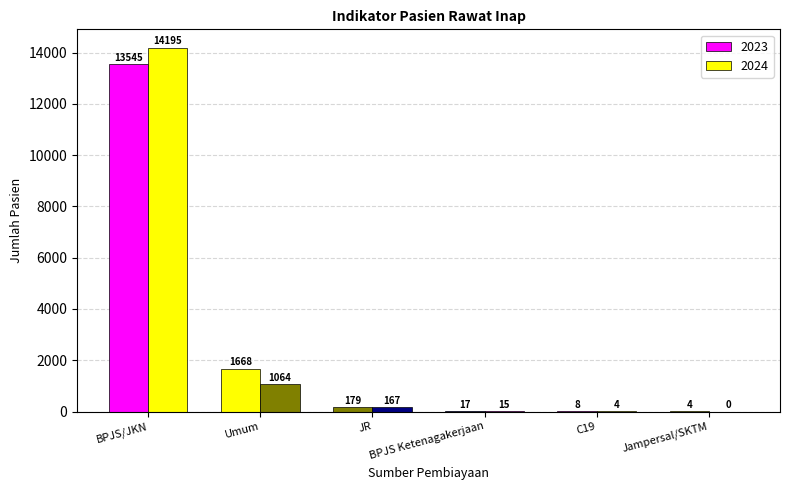

Reading left to right, transcribe all the data shown in this chart.

2023: 13545	1668	179	17	8	4
2024: 14195	1064	167	15	4	0